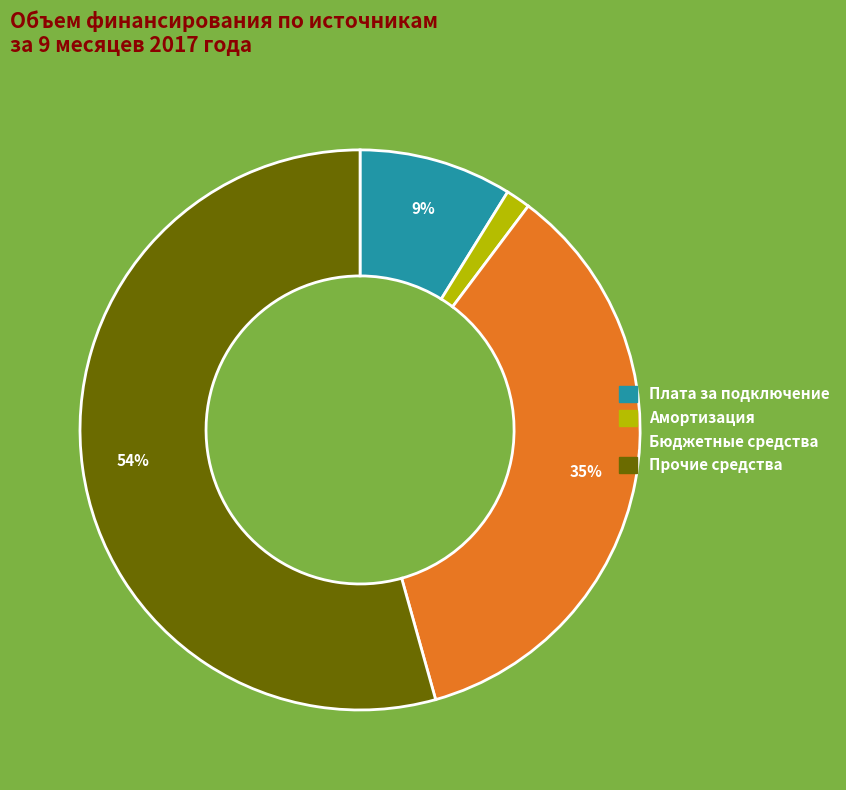

Is there any slice that represents more than half of the pie?

Yes